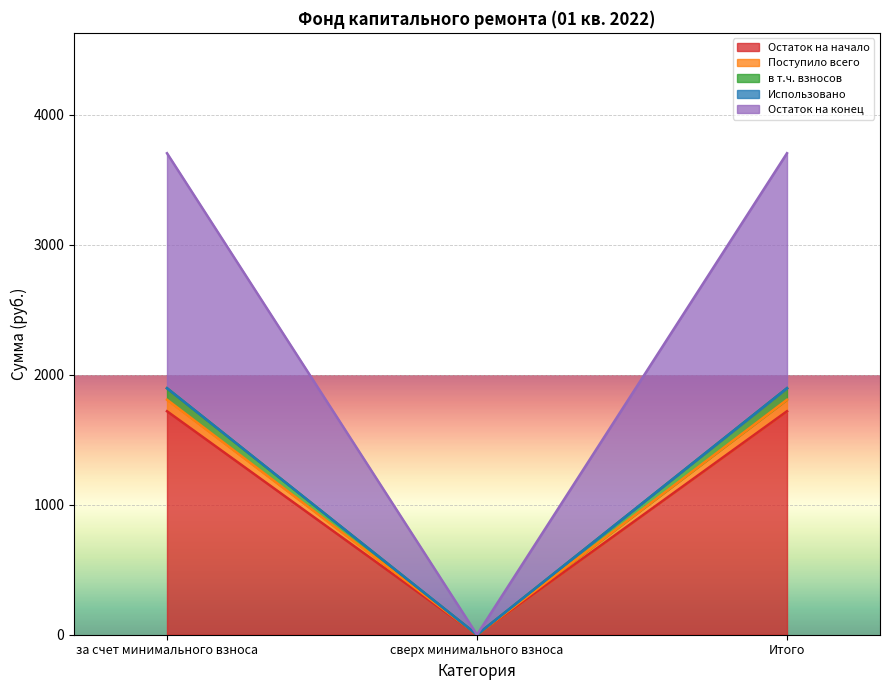

Does the chart display data point markers on the line(s)?

No